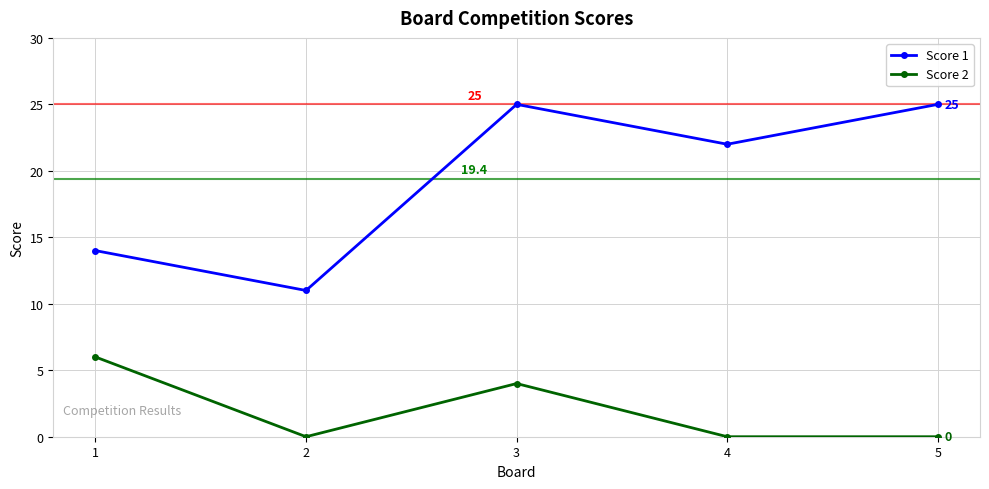

Where is Score 2 nearest to the value 3?

3